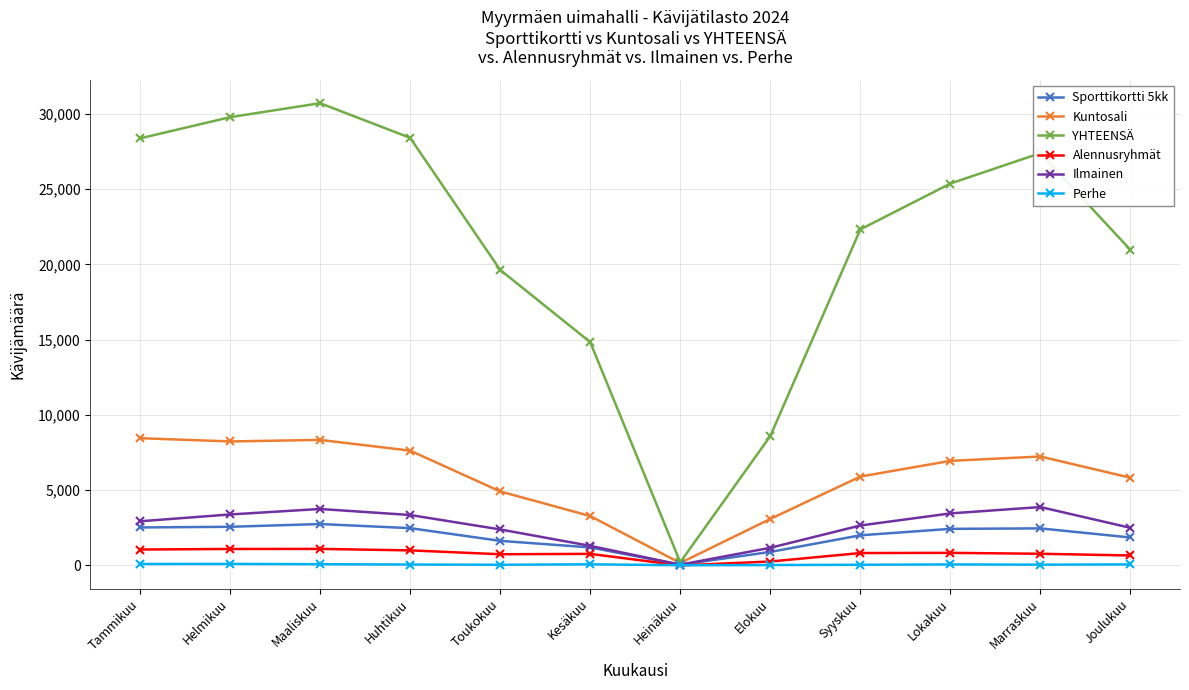

What is the average value of the Kuntosali series?

5833